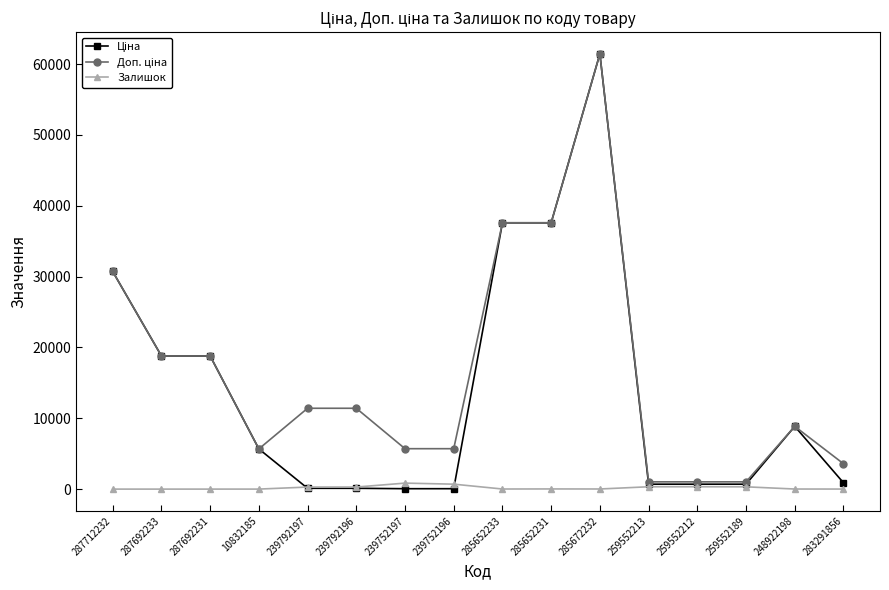

At which category is the sum across all series the highest?

285672232